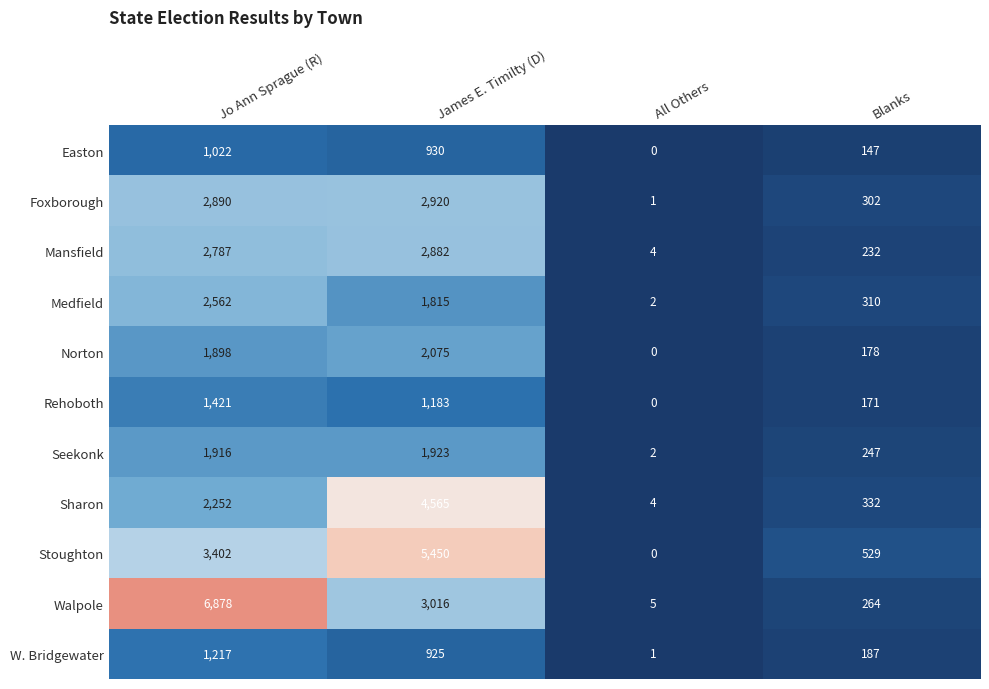

Is it true that Stoughton equals 5369 at Jo Ann Sprague (R)?

False